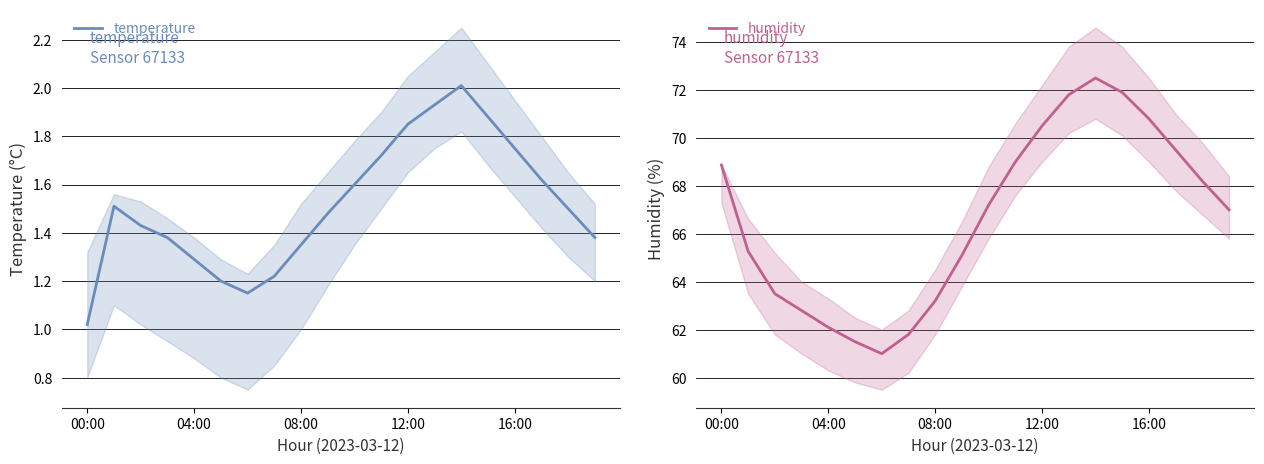

What is the value of the humidity point at the 8th from the left?

61.8